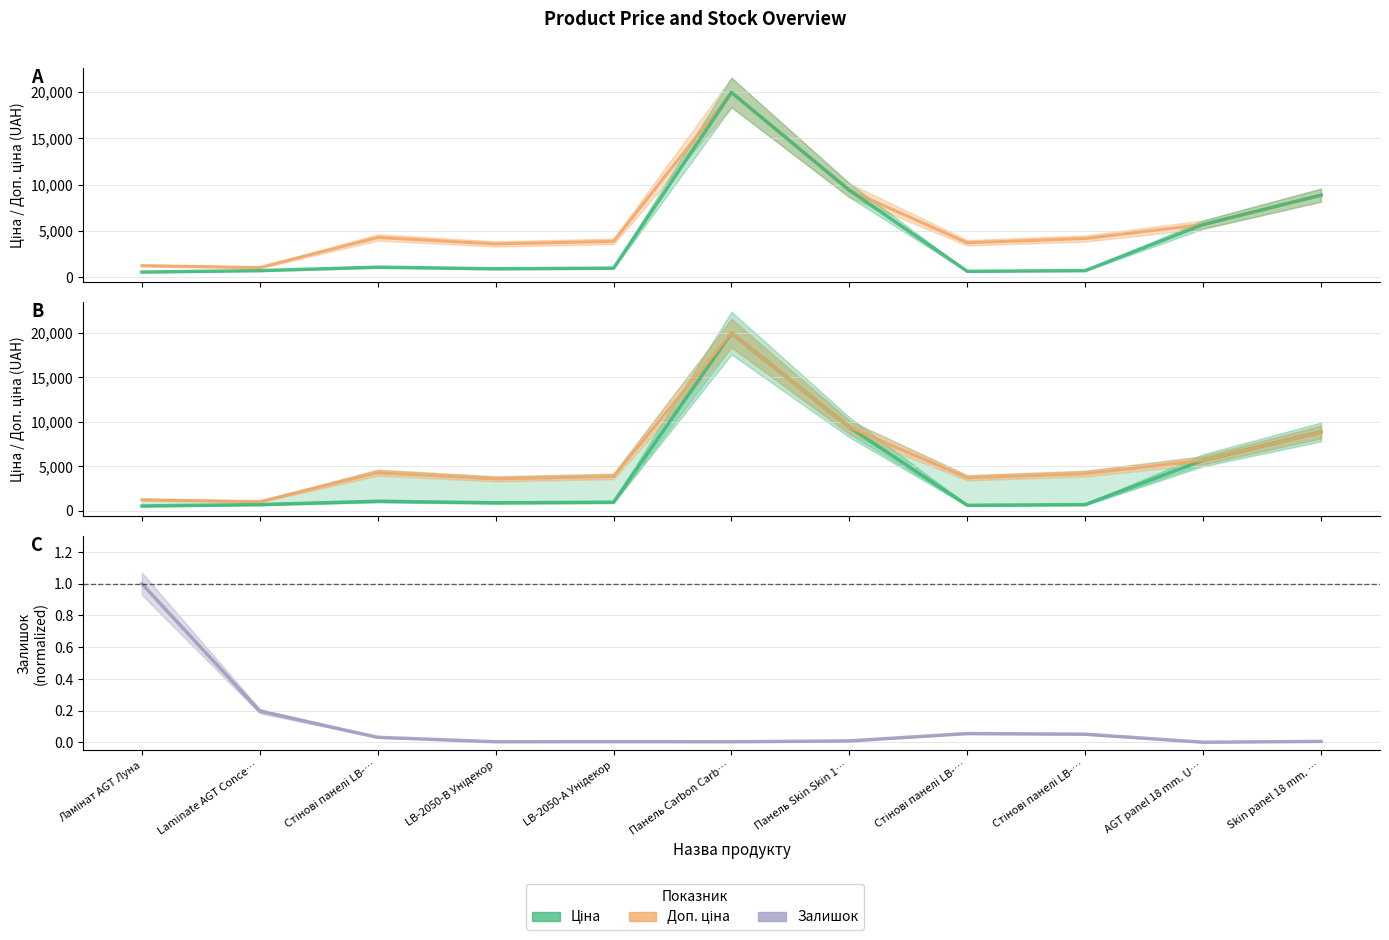

What are all the series names shown in the legend?

Доп. ціна, Ціна, Залишок (normalized)